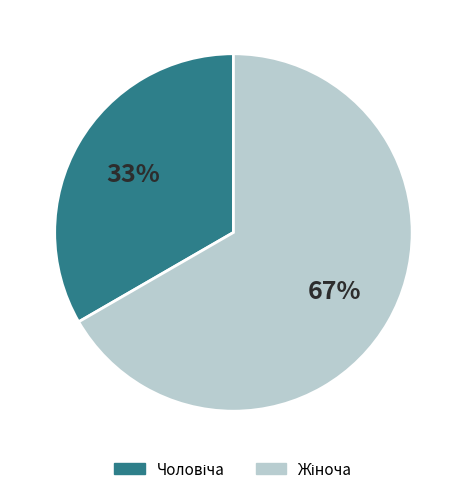

Is there a majority slice in this chart?

Yes